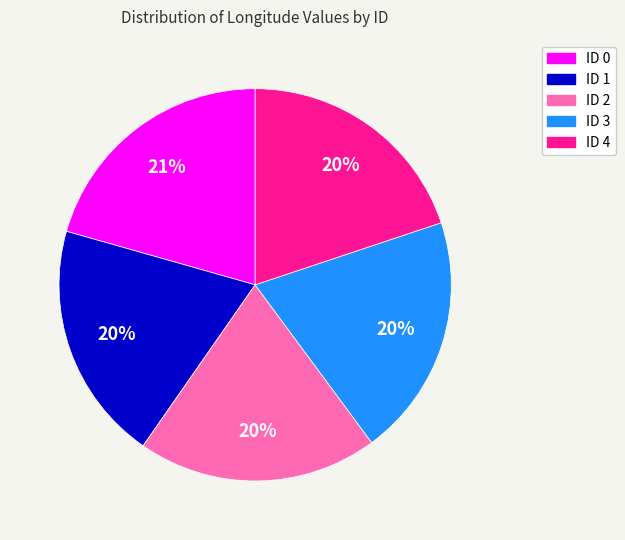

Approximately how many times larger is the value at ID 1 compared to ID 4?

1.0